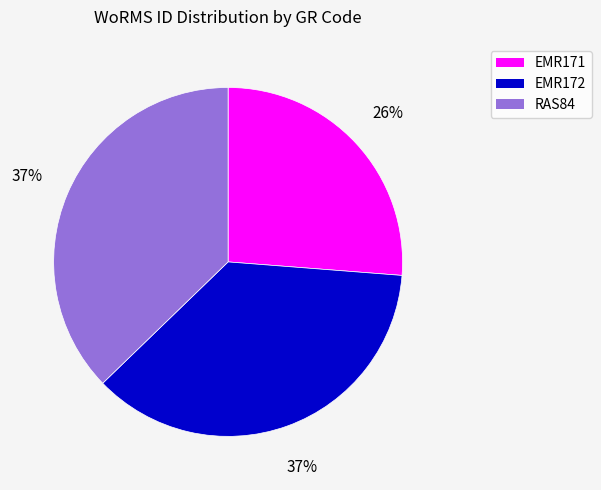

Is it true that EMR172 is 42% of the pie?

False